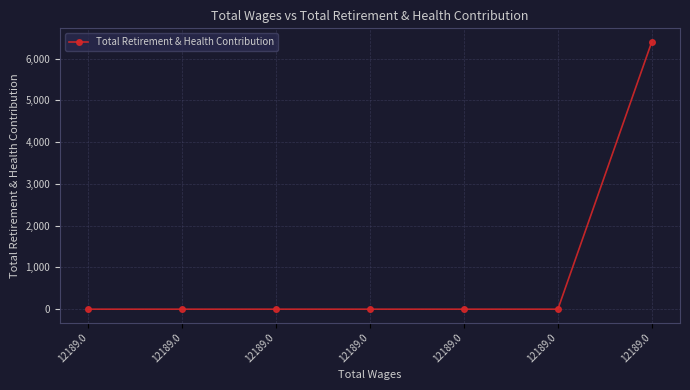

How many categories are shown in the chart?

7